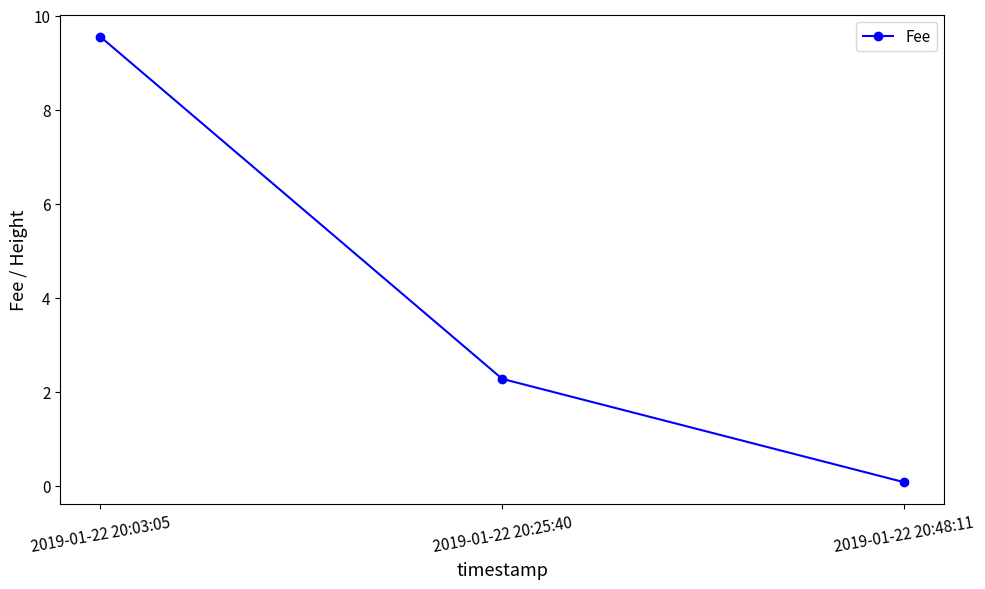

How many data points are less than 2?

1